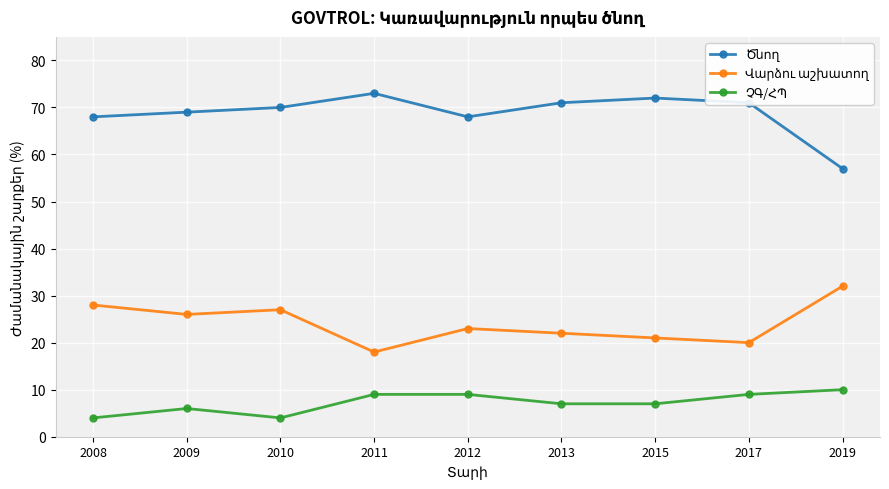

Does the chart display data point markers on the line(s)?

Yes